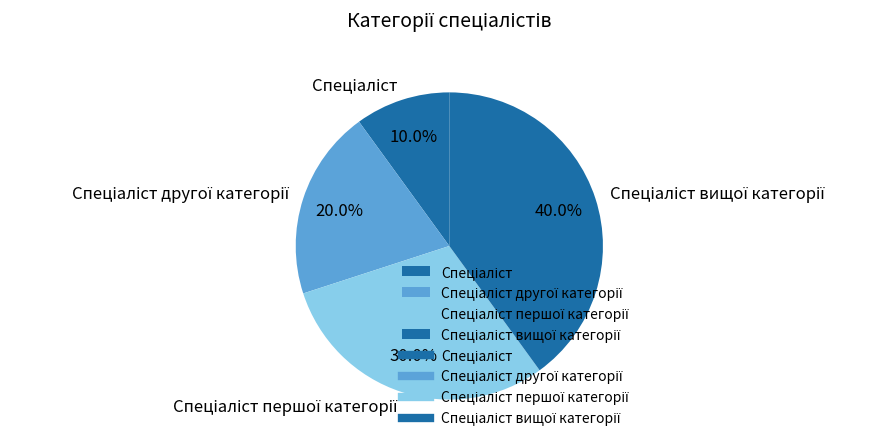

Is there a majority slice in this chart?

No